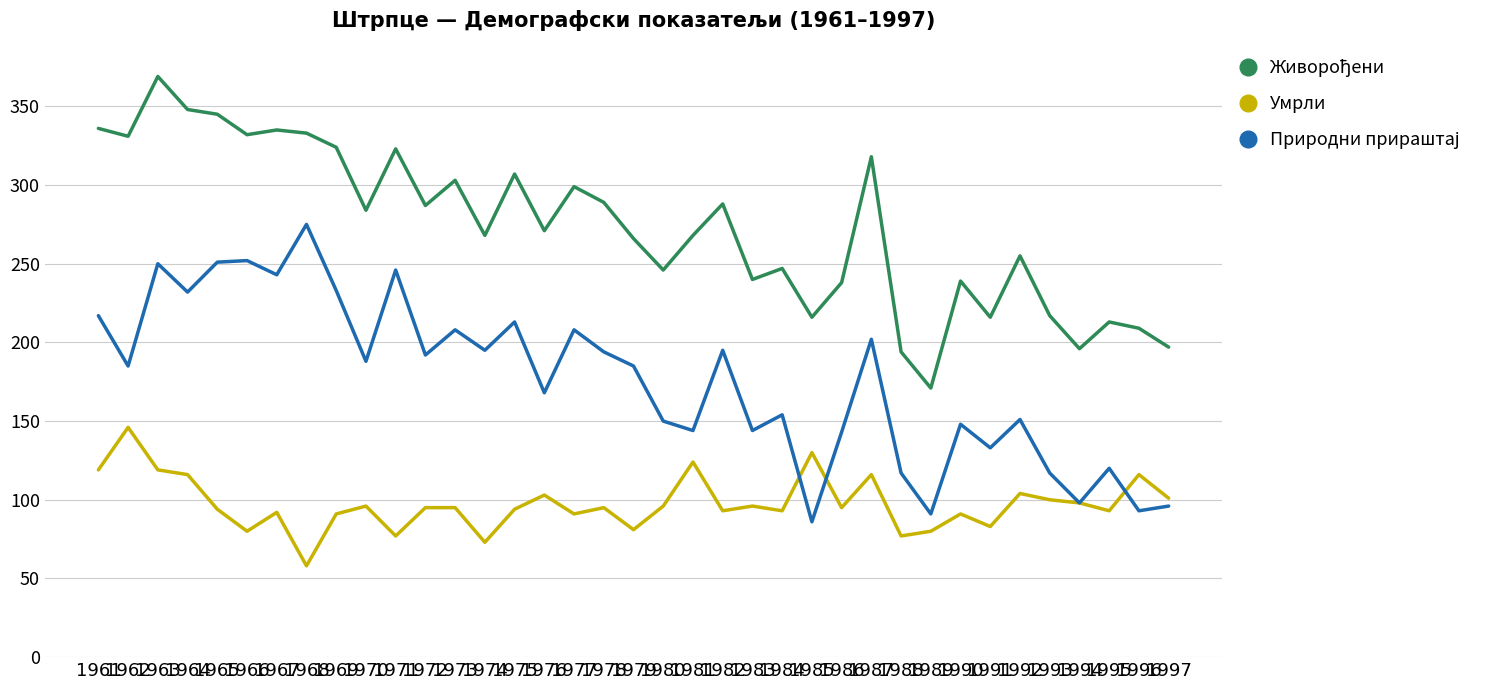

What is the minimum value shown in the chart?

58